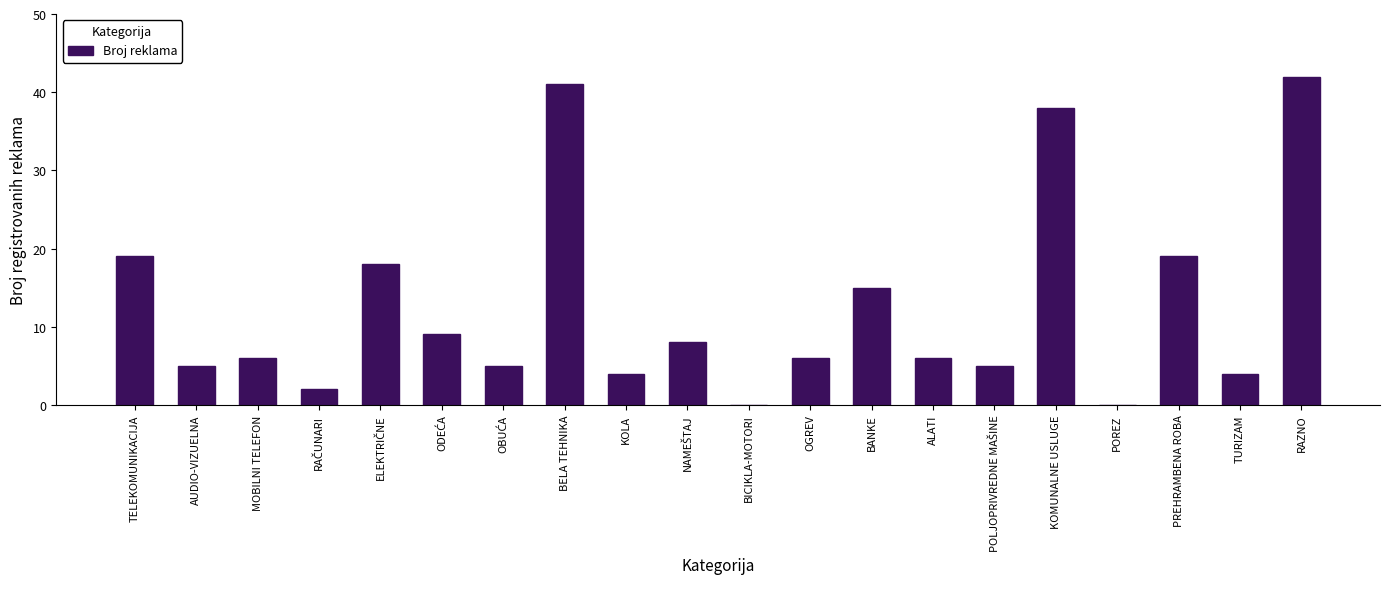

What is the greatest value displayed?

42